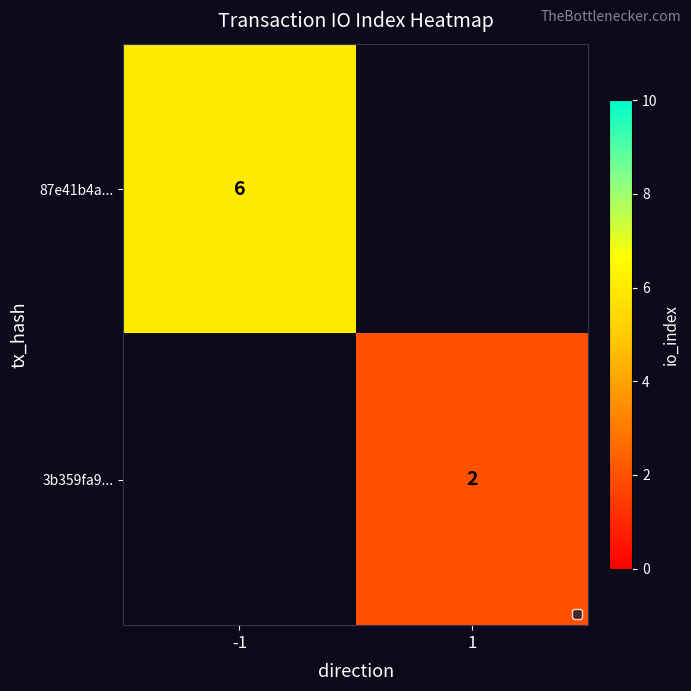

Is the value of 87e41b4a... at -1 greater than the value of 3b359fa9... at 1?

Yes